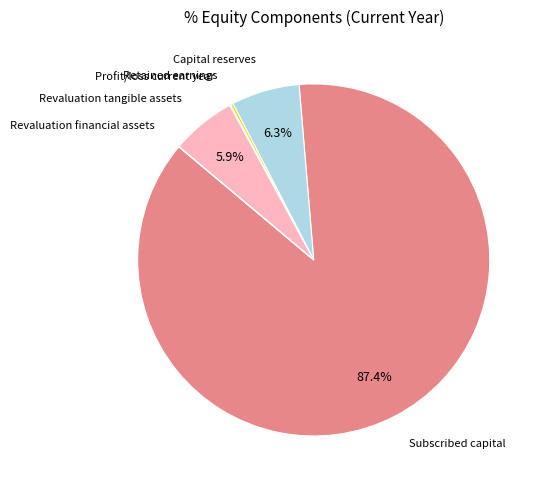

Count the number of slices in the pie.

6